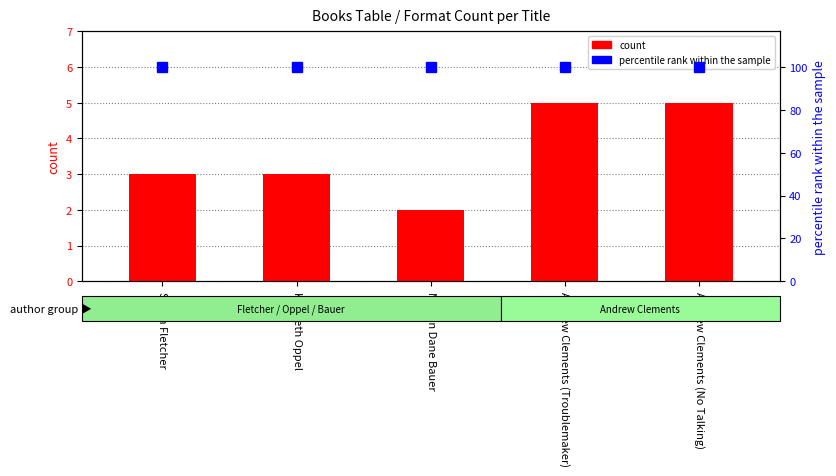

True or false: the data shows 2 at Andrew Clements (No Talking).

False